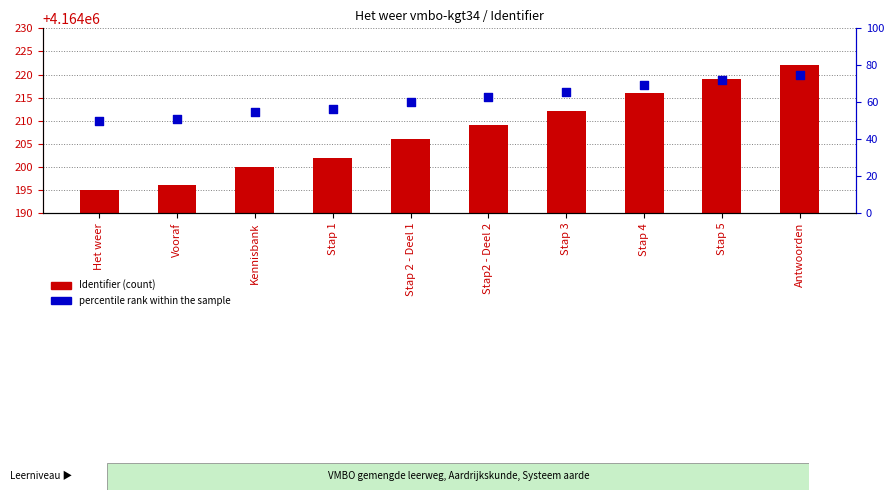

At which category is the sum across all series the highest?

Antwoorden